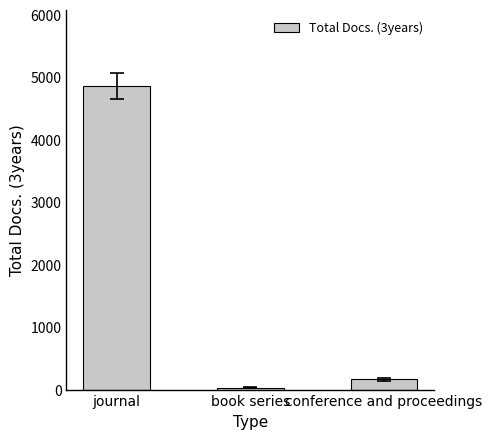

Count the number of data series in this chart.

1